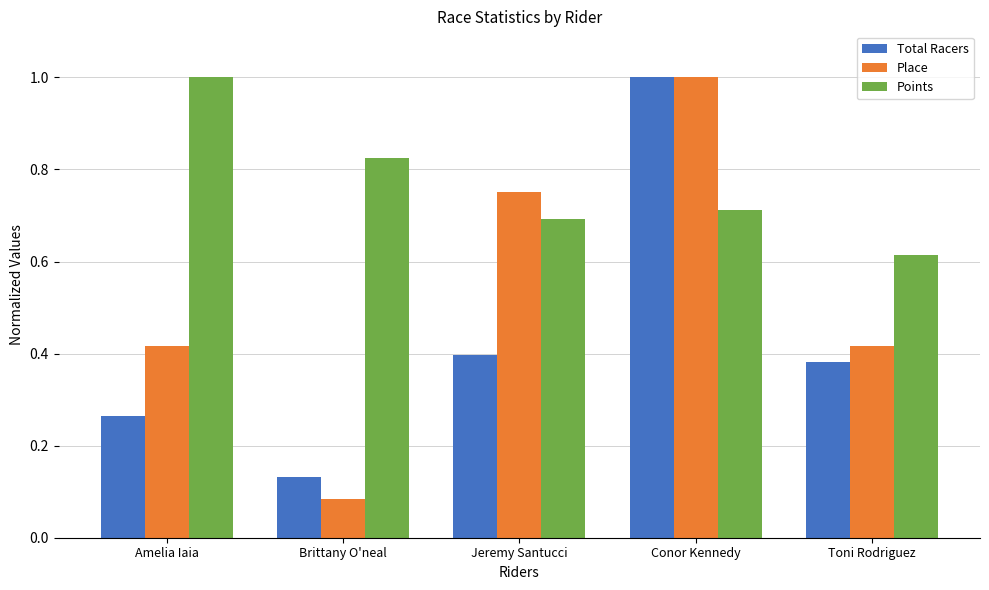

What is the greatest value displayed?

1.0